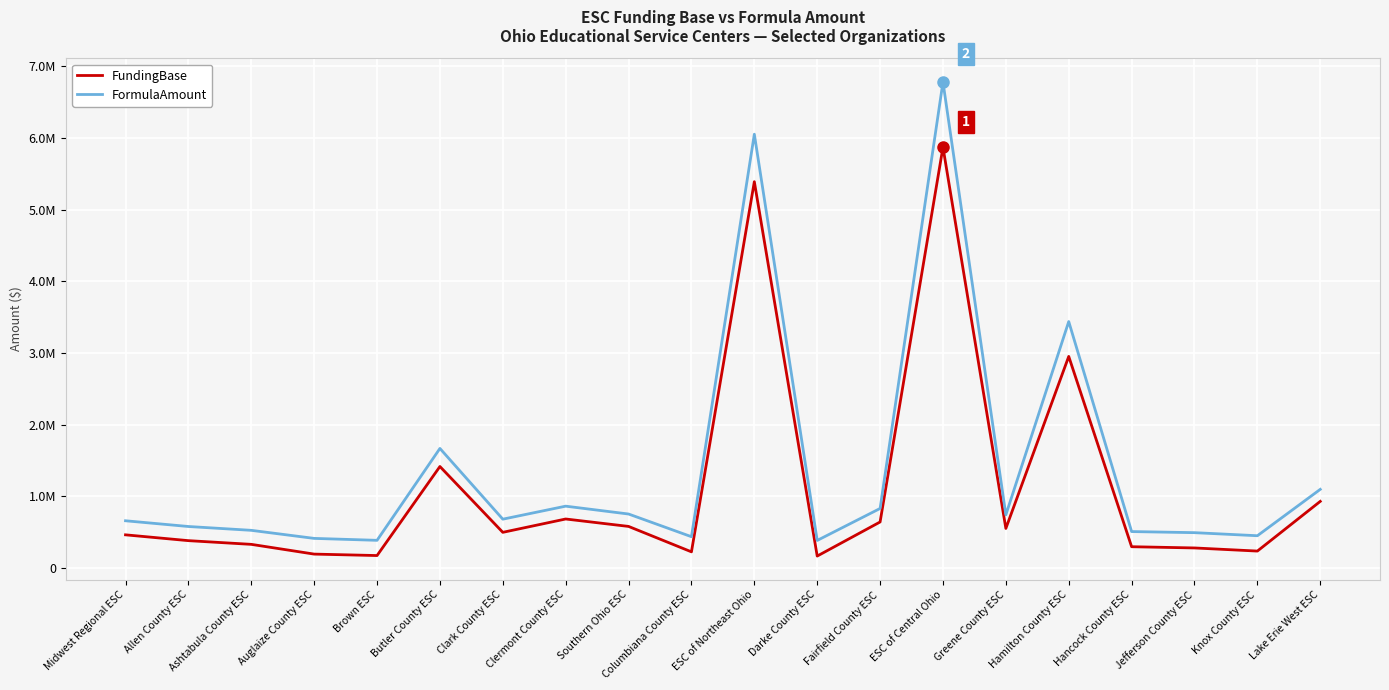

What is the sum of all FundingBase values?

22270222.0